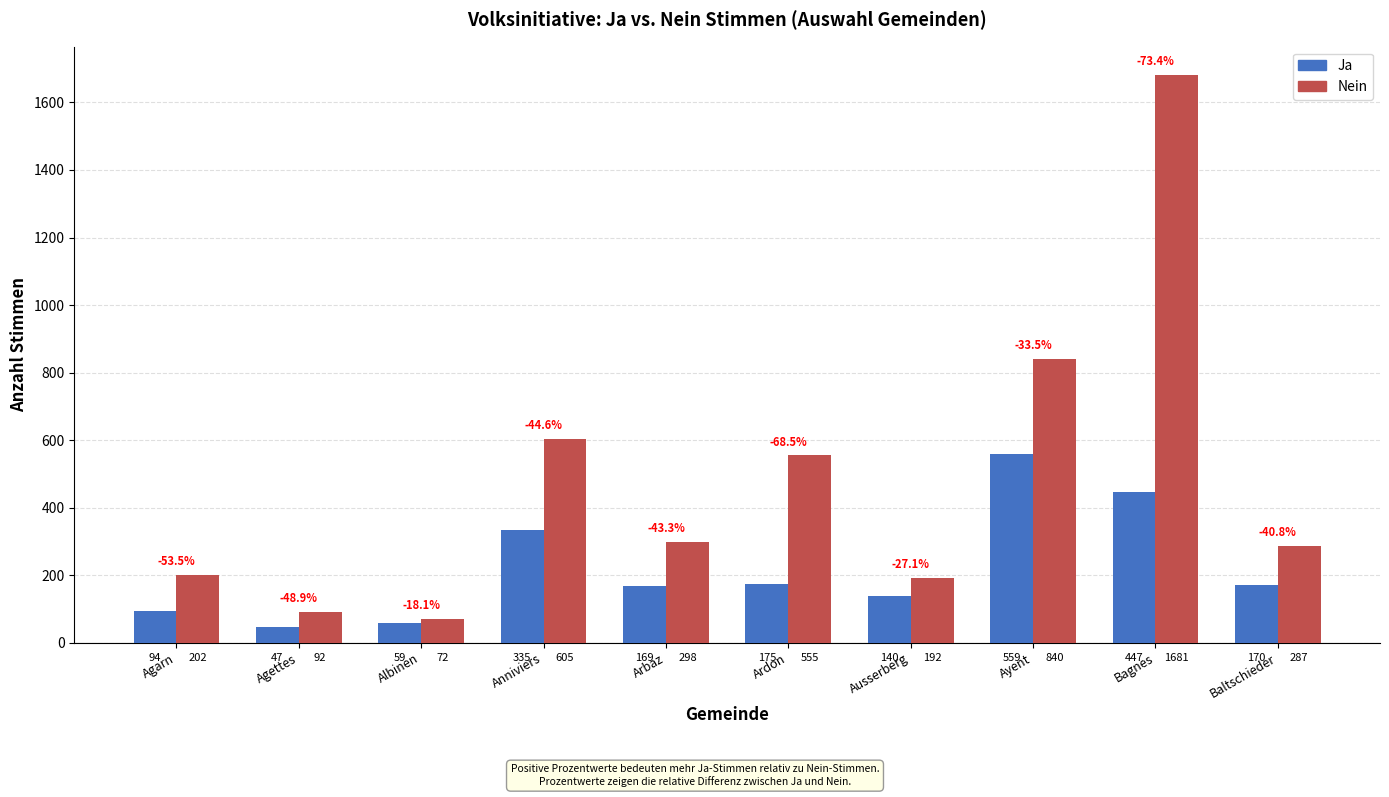

What is the maximum value shown in the chart?

1681